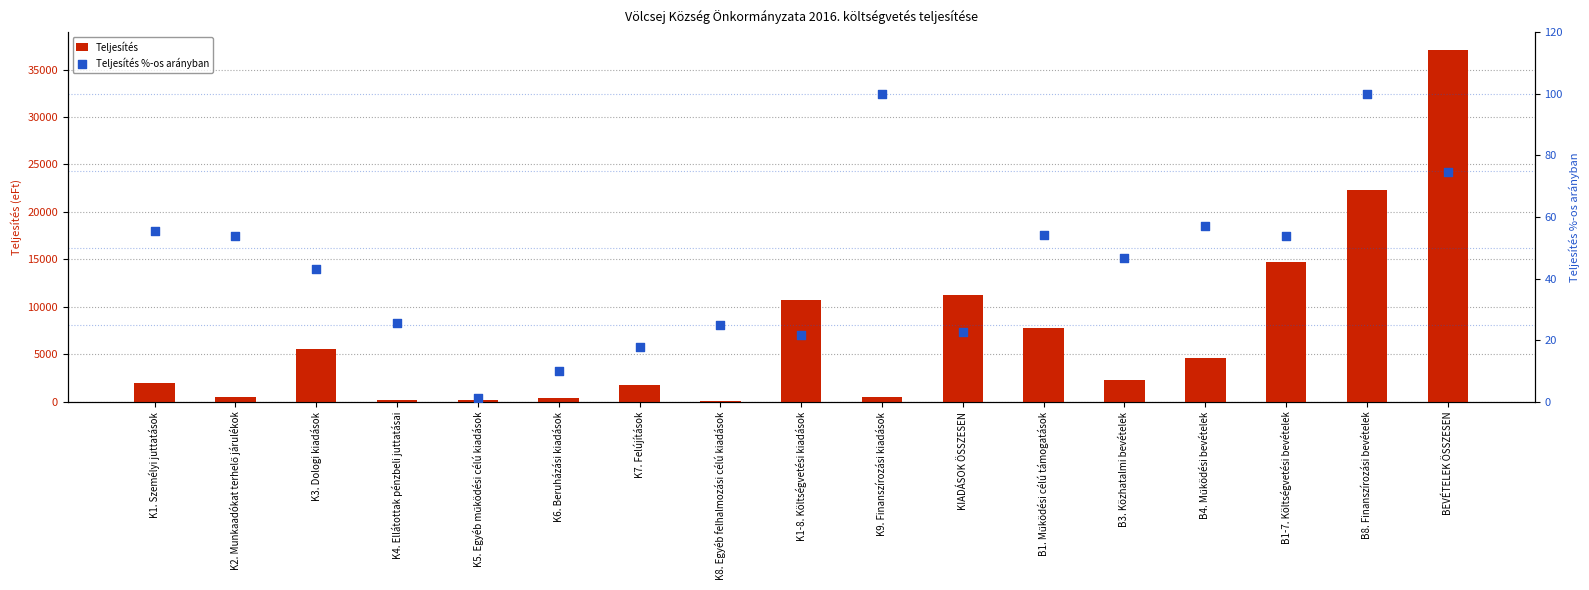

Is the value of Teljesítés at K5. Egyéb működési célú kiadások greater than the value of Teljesítés %-os arányban at K4. Ellátottak pénzbeli juttatásai?

Yes